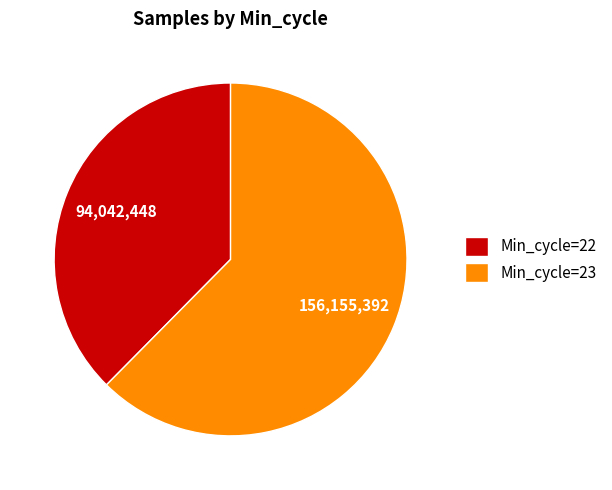

Is there any slice that represents more than half of the pie?

Yes